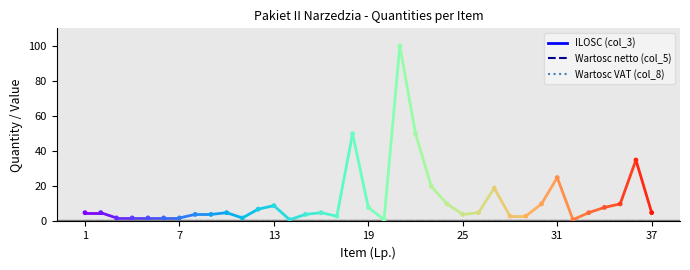

What are all the series names shown in the legend?

ILOSC (col_3), Wartosc netto (col_5), Wartosc VAT (col_8)